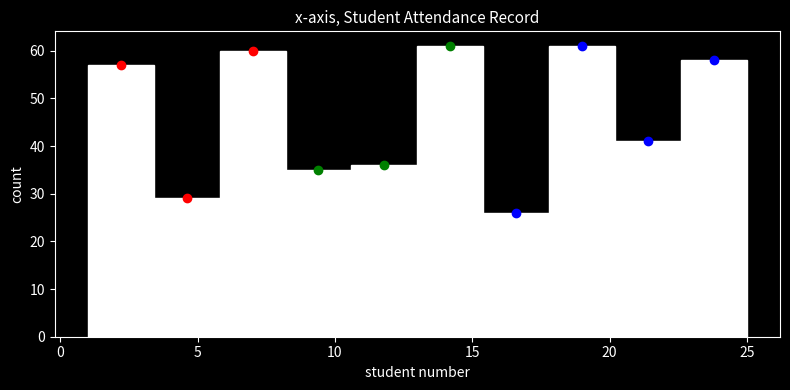

Reading left to right, list every bar in this chart as the range it spans on the x-axis followed by its height. Neither the bar edges nor the heights are printed on the chart, so give them approximately, as read against the axes.

1.0 to 3.4: 57
3.4 to 5.8: 29
5.8 to 8.2: 60
8.2 to 10.6: 35
10.6 to 13.0: 36
13.0 to 15.4: 61
15.4 to 17.8: 26
17.8 to 20.2: 61
20.2 to 22.6: 41
22.6 to 25.0: 58